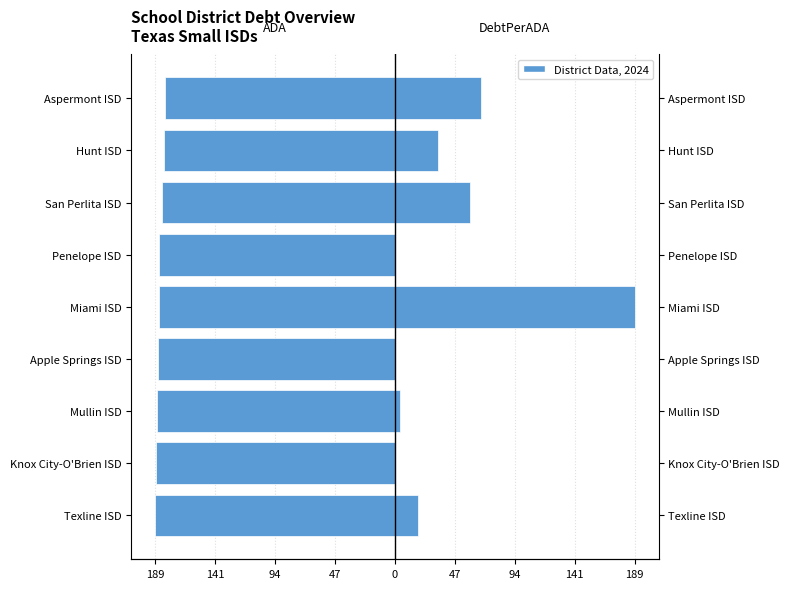

How many data points in ADA are less than -186?

6